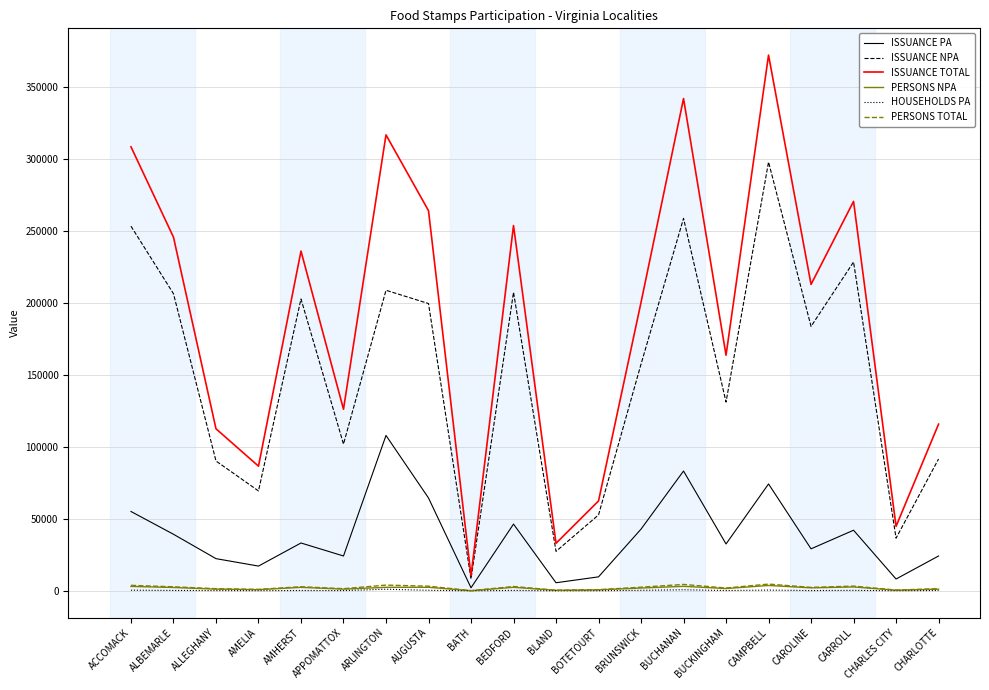

Which series has the widest spread of values?

ISSUANCE TOTAL